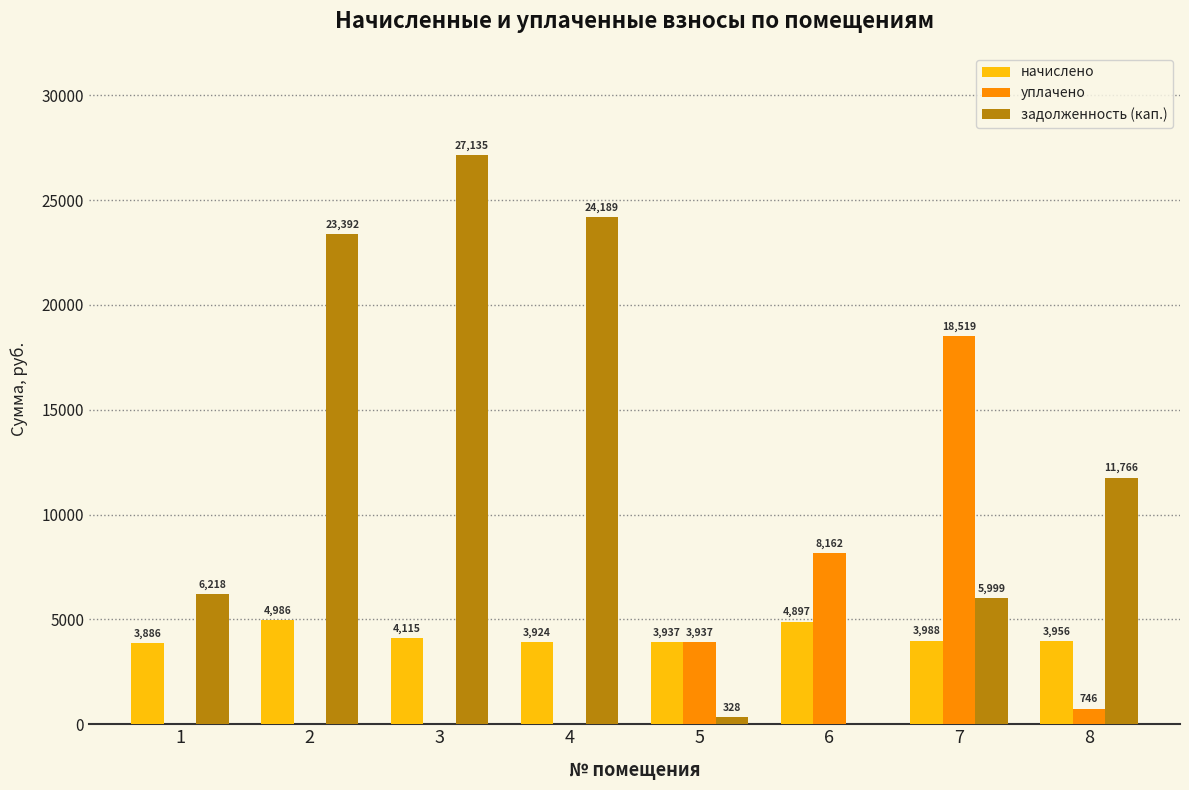

What is the maximum value shown in the chart?

27135.3